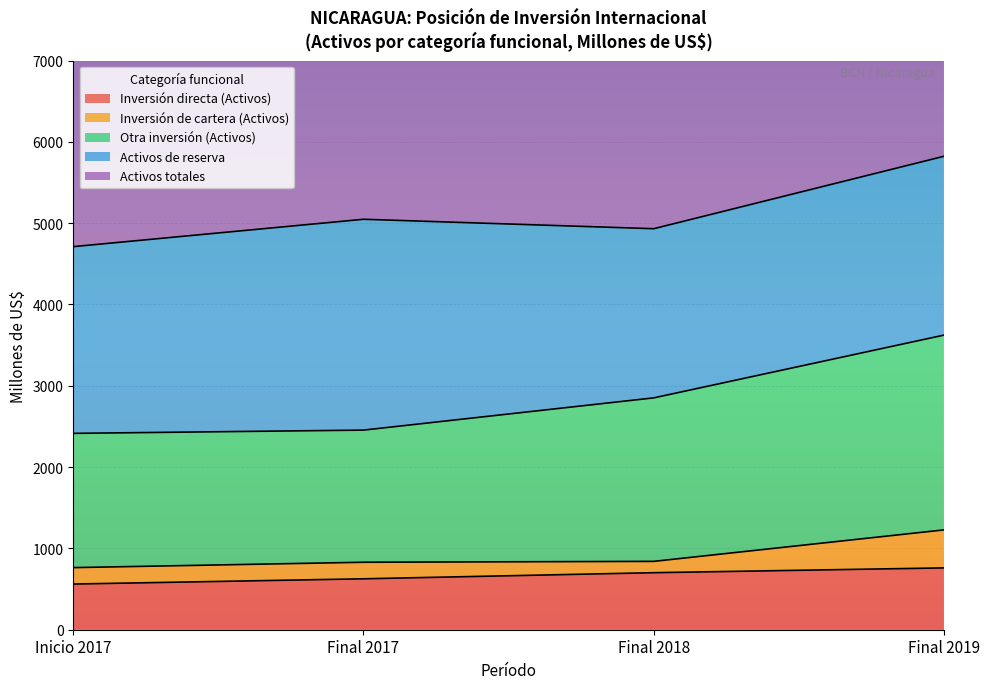

What is the label of the 2nd point from the right?

Final 2018